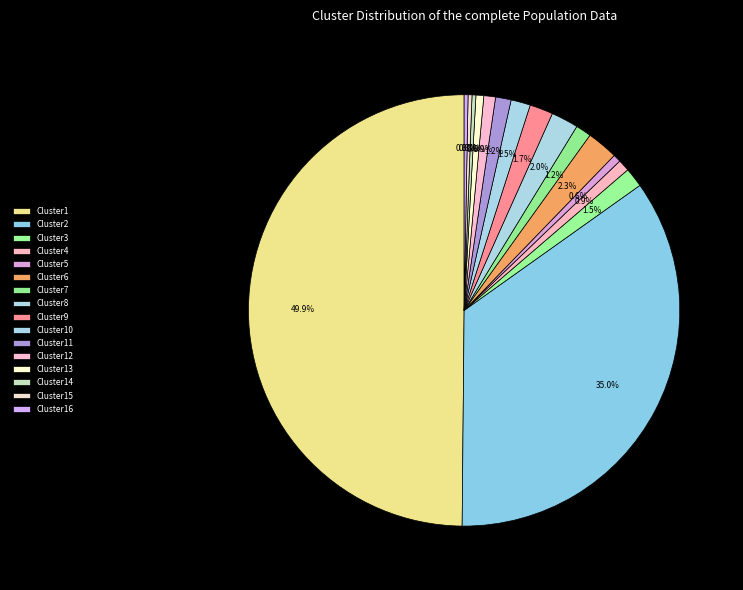

Is there a majority slice in this chart?

No